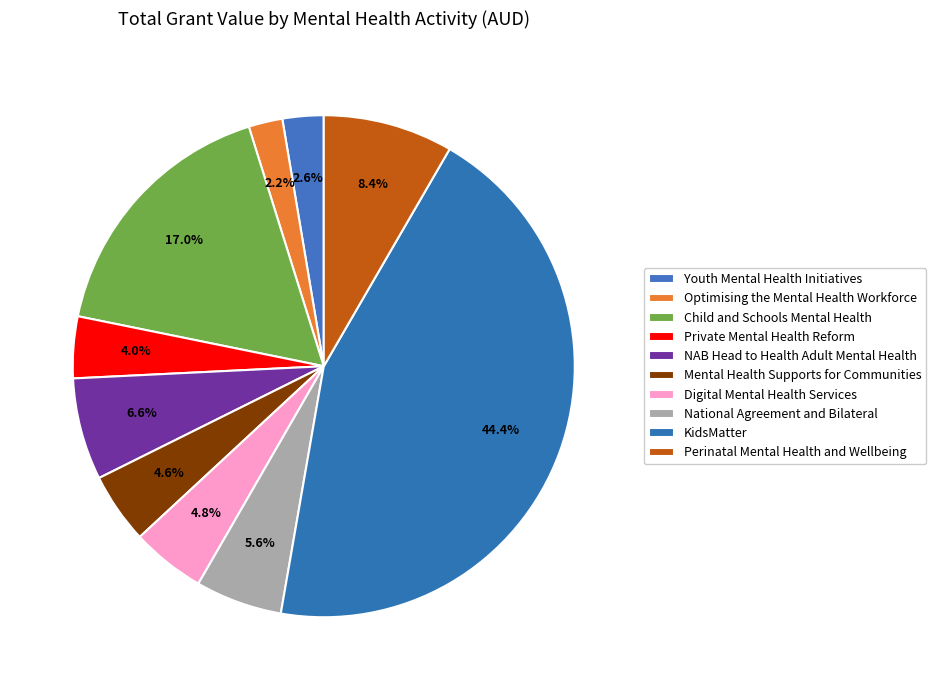

Does any single category account for the majority?

No